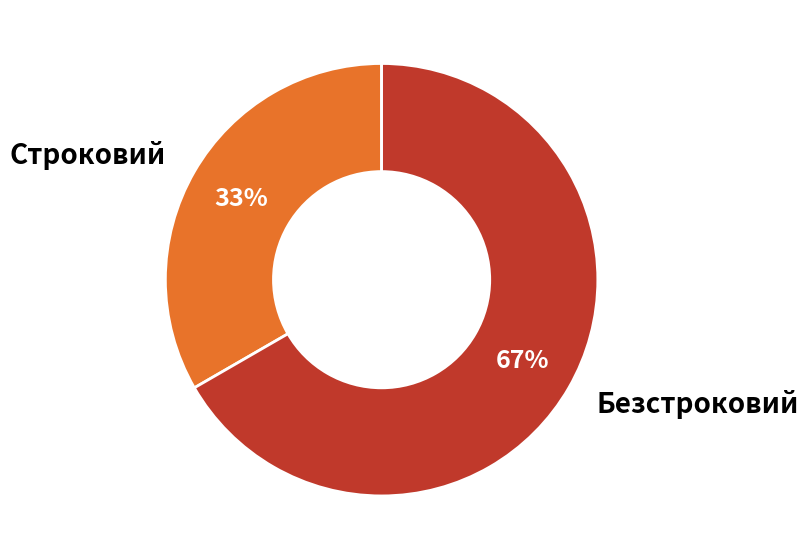

Count the number of slices in the pie.

2